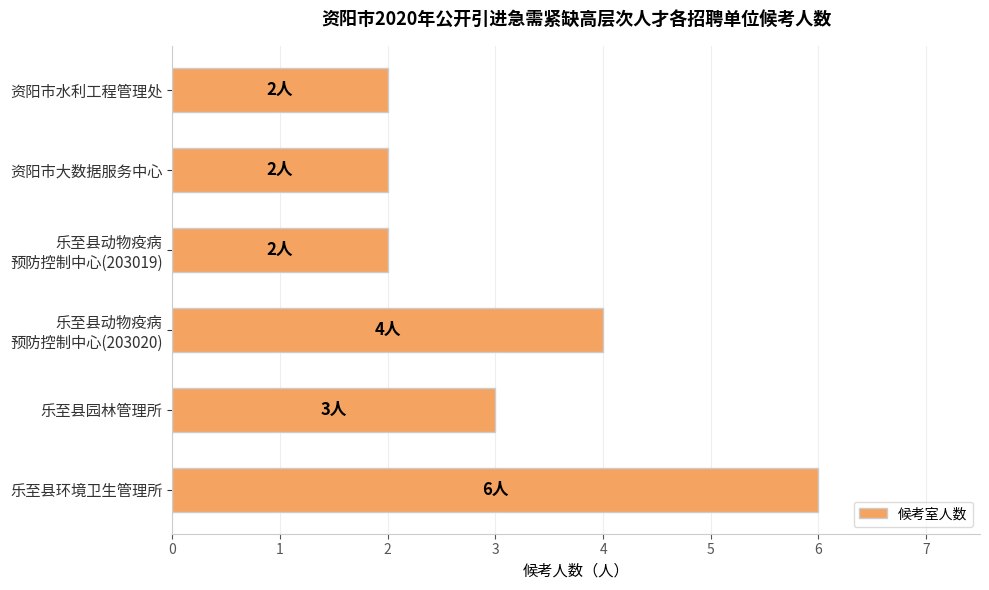

Reading bottom to top, extract all data points from this chart.

6	3	4	2	2	2